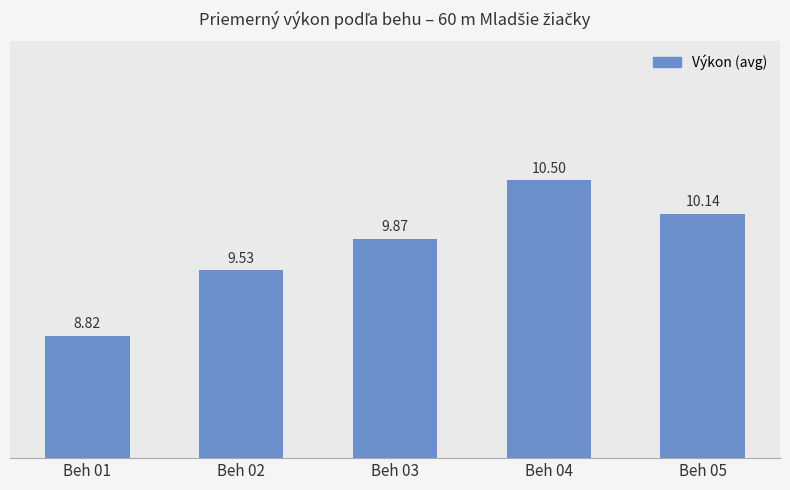

The value at Beh 04 is 2.1. True or false?

False